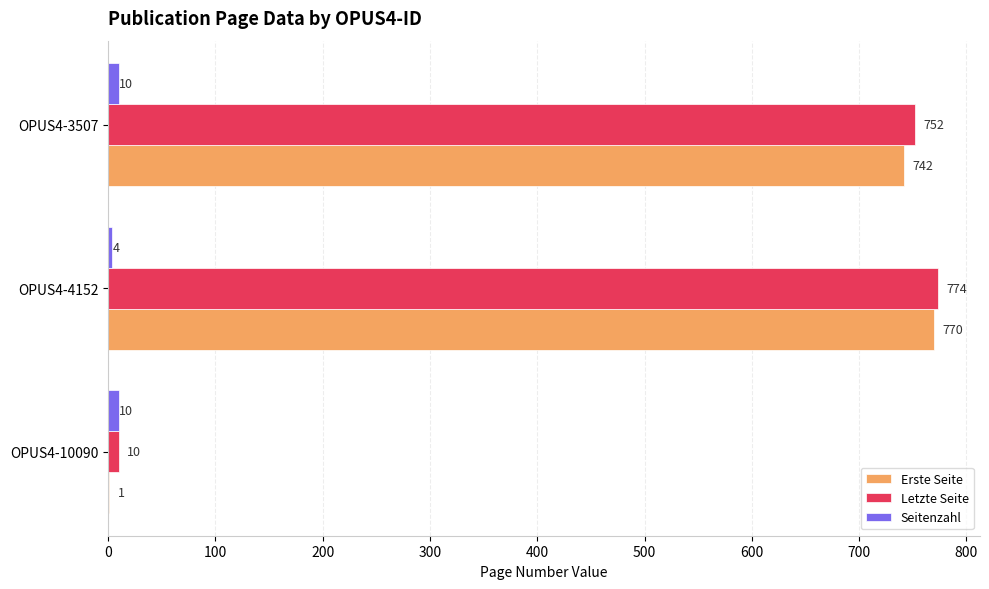

How many distinct data groups are displayed?

3